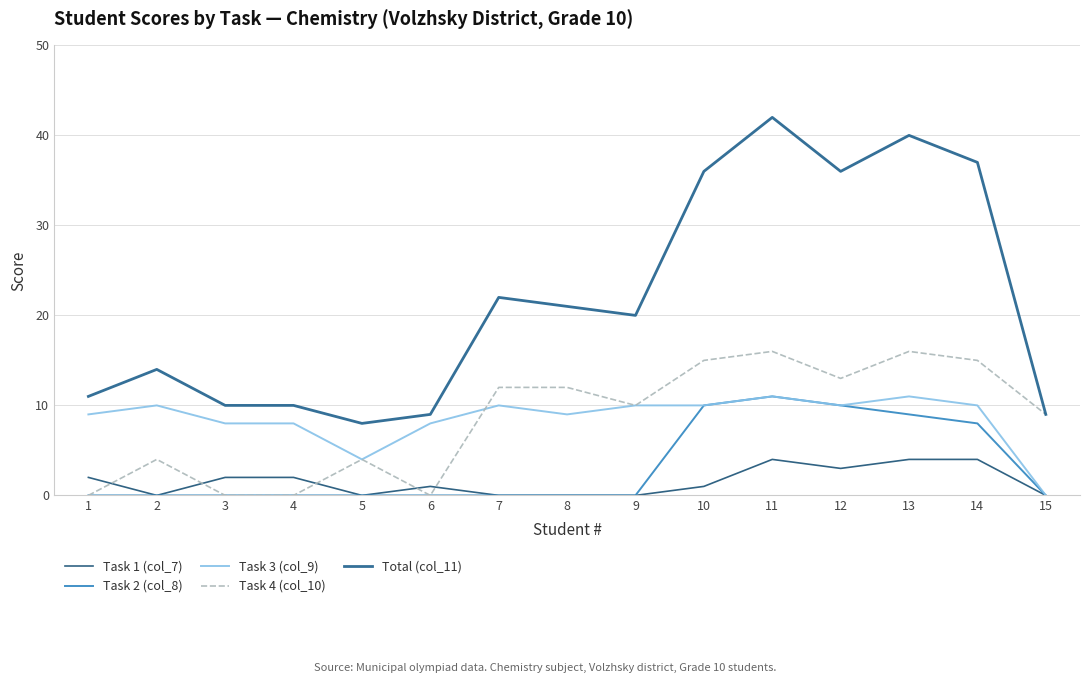

What is the value of the Task 4 (col_10) point at the 15th from the left?

9